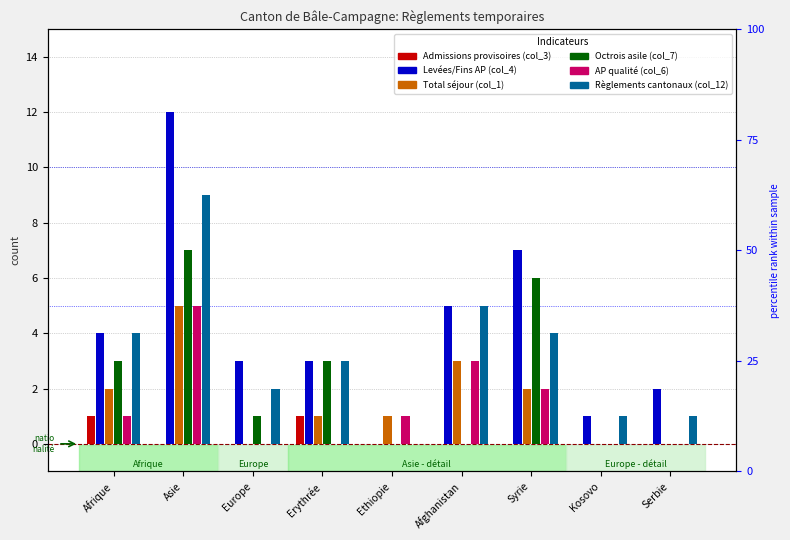

Between Afrique and Kosovo, which series saw the biggest shift?

Levées/Fins AP (col_4)